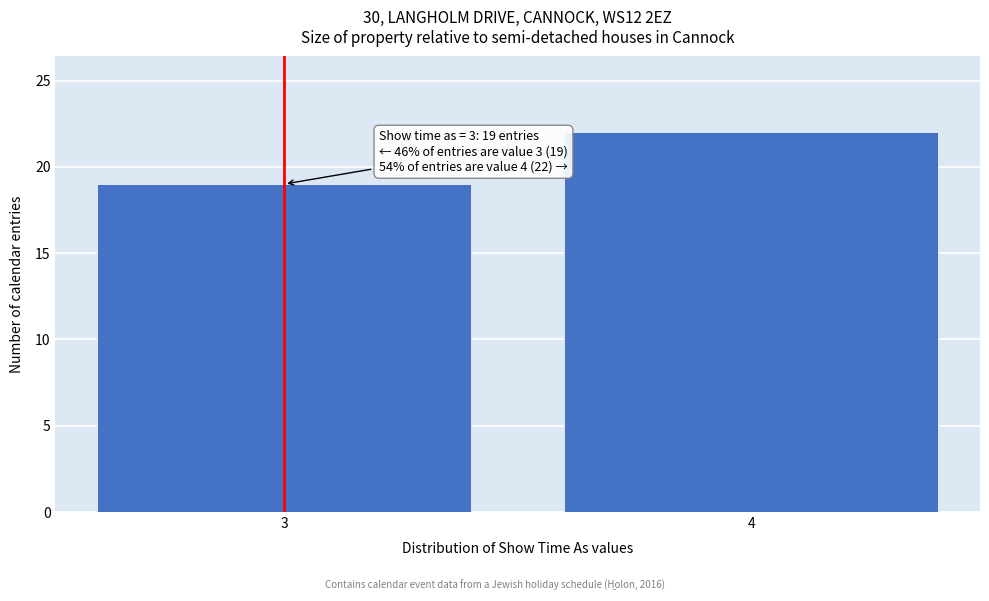

Reading left to right, what are all the values shown in this chart?

3=19	4=22